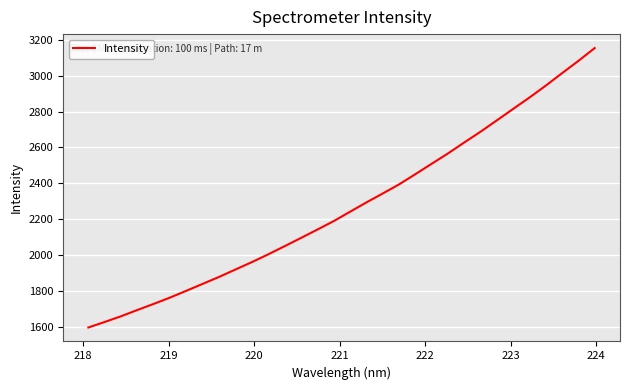

What is the smallest value displayed?

1597.4